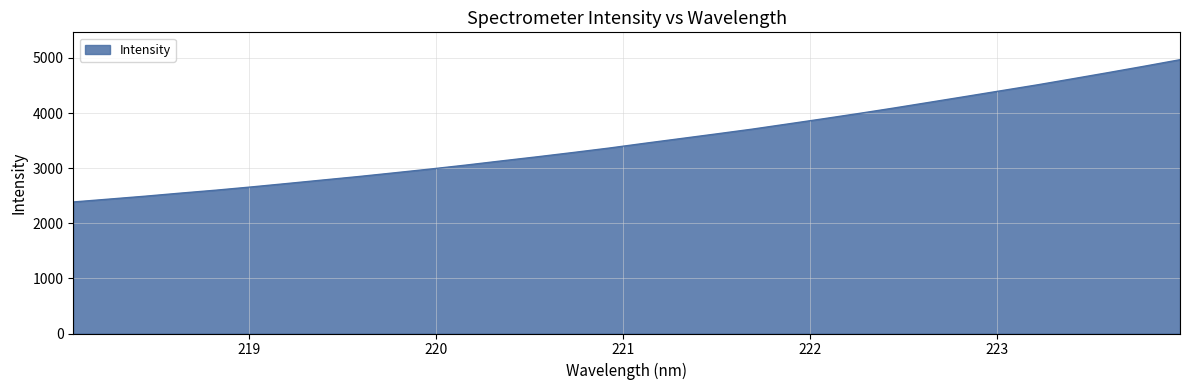

What is the difference between the maximum and minimum values?

2581.2